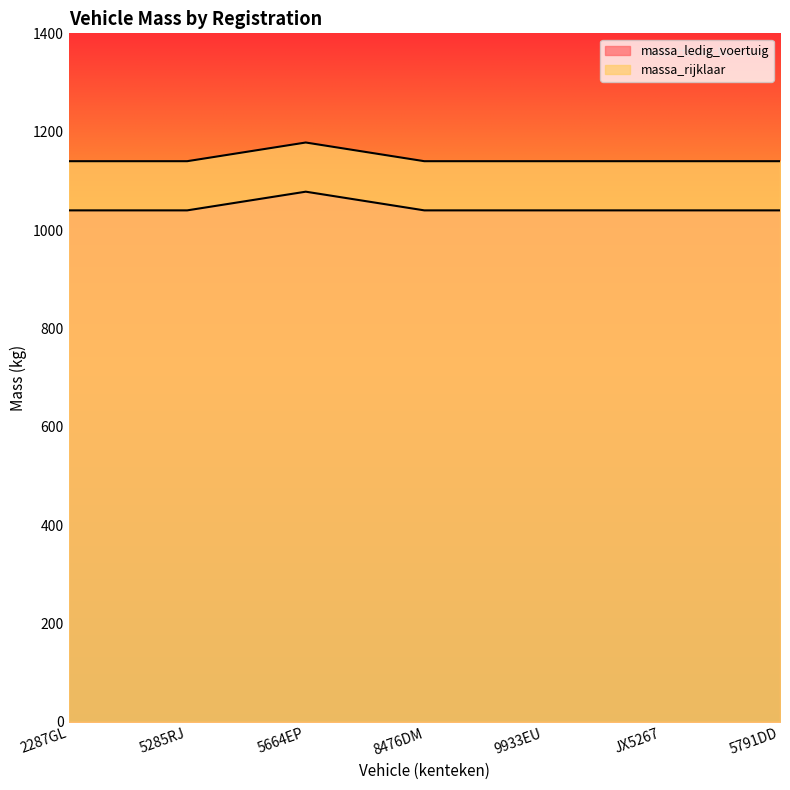

Reading left to right, extract all data points from this chart.

massa_ledig_voertuig: 1040	1040	1078	1040	1040	1040	1040
massa_rijklaar: 1140	1140	1178	1140	1140	1140	1140